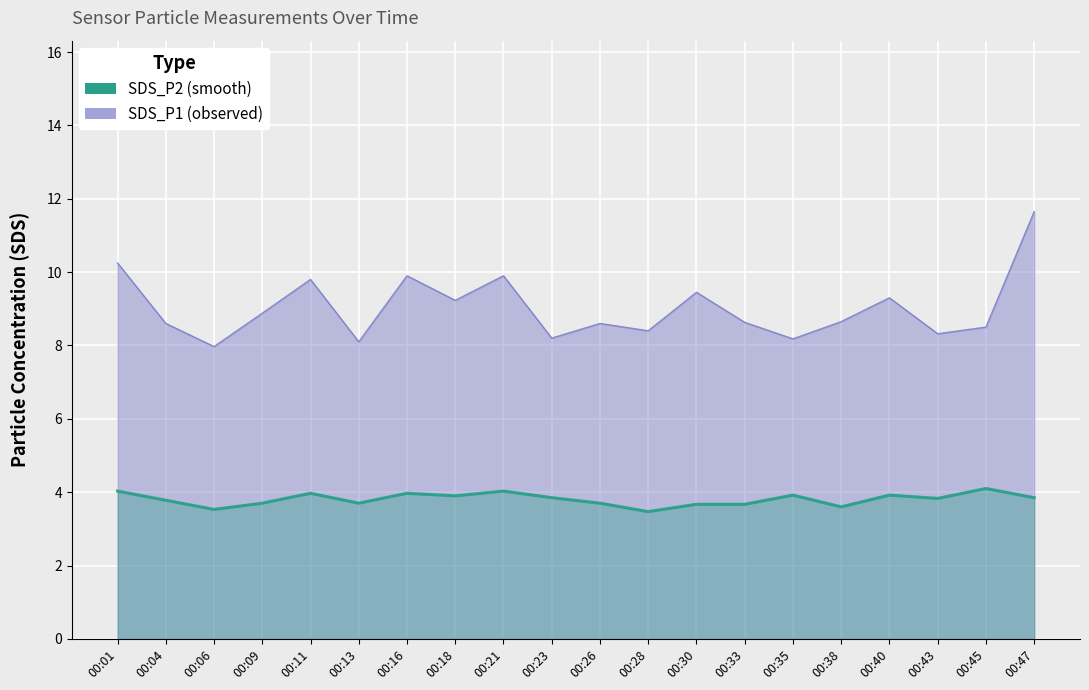

Where is SDS_P2 nearest to the value 3?

00:28